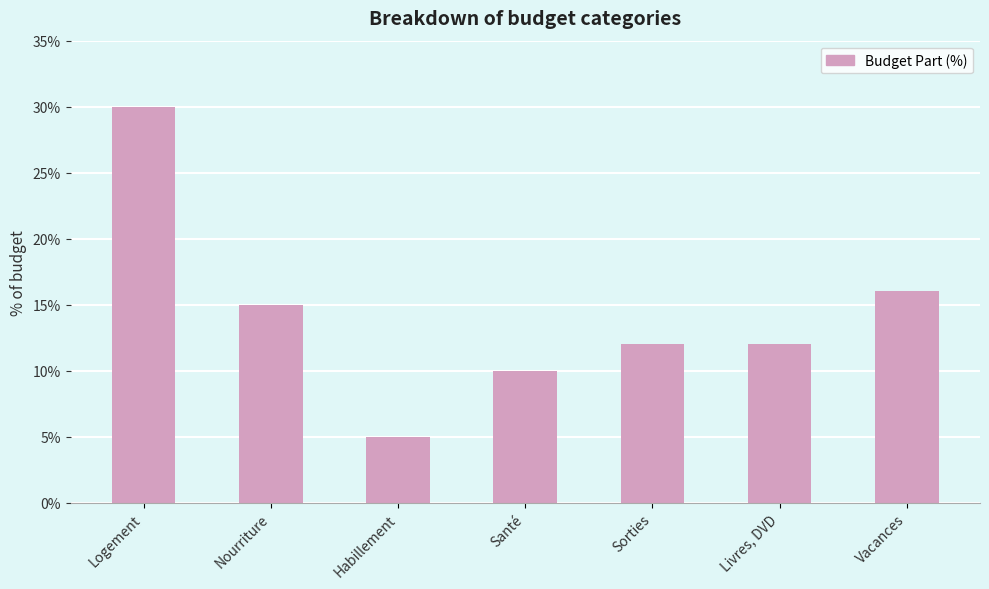

What is the change in value from Logement to Nourriture?

-15